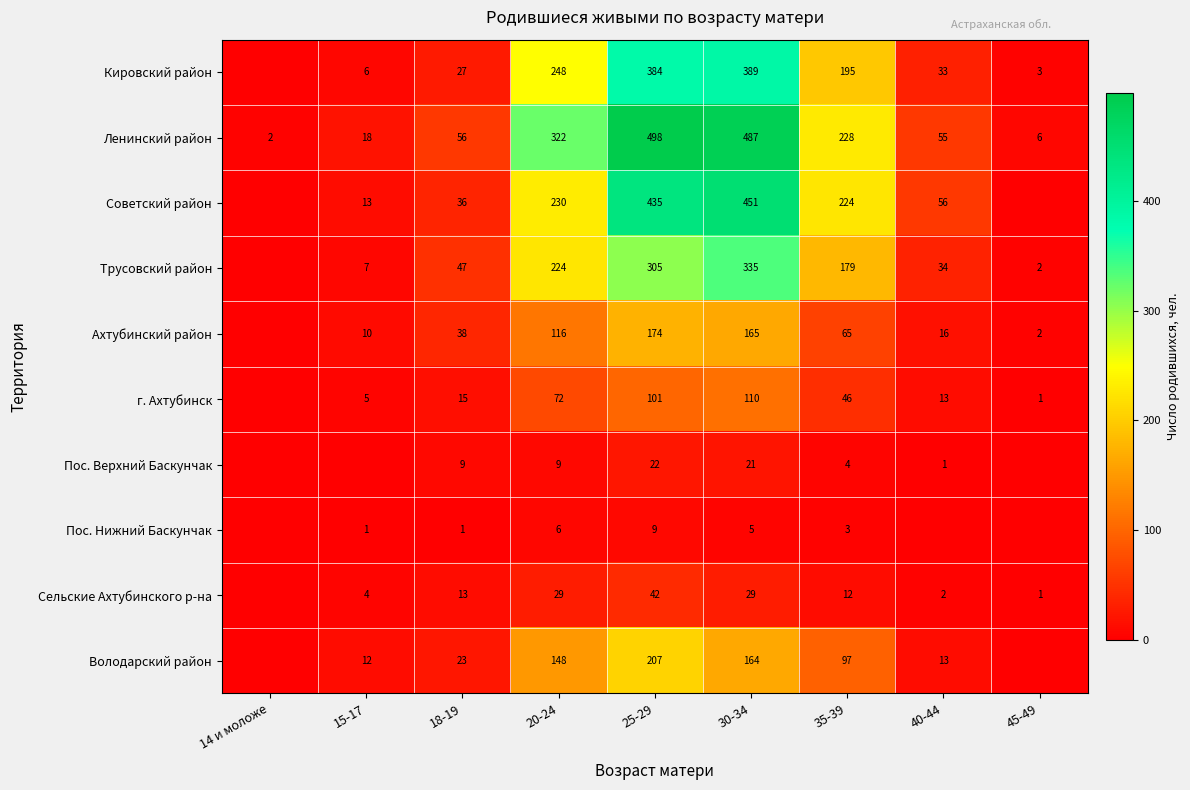

Which series changed the most between 25-29 and 30-34?

Володарский район